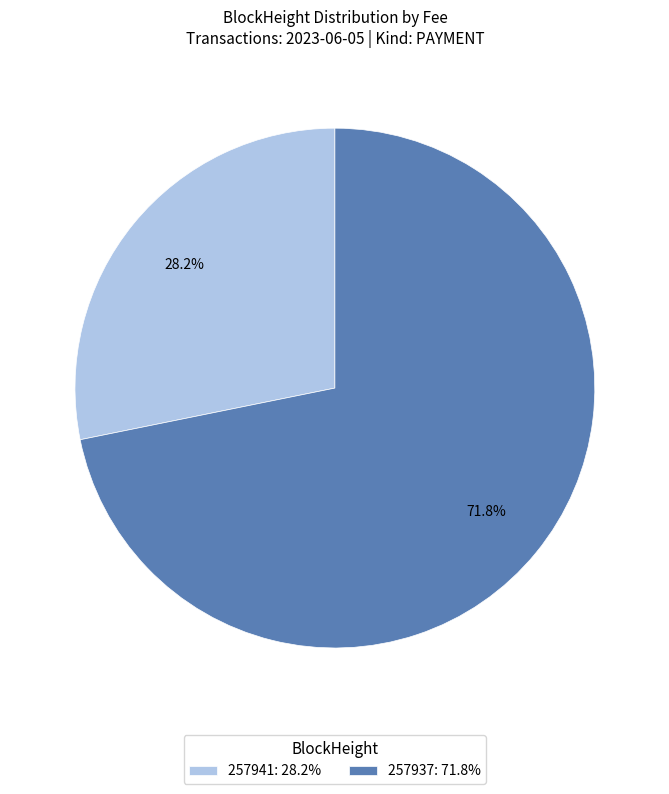

What percentage do 257937 and 257941 together represent?

100.0%